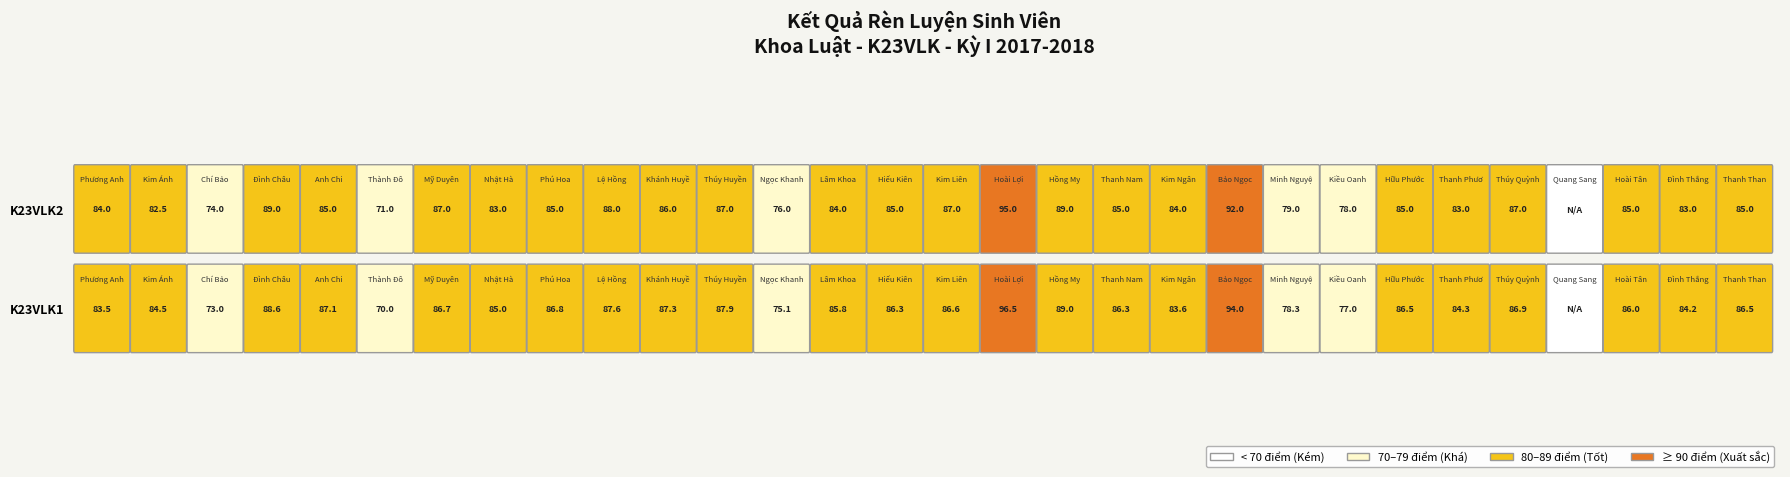

At which label does K23VLK2 first exceed 85?

Đình Châu